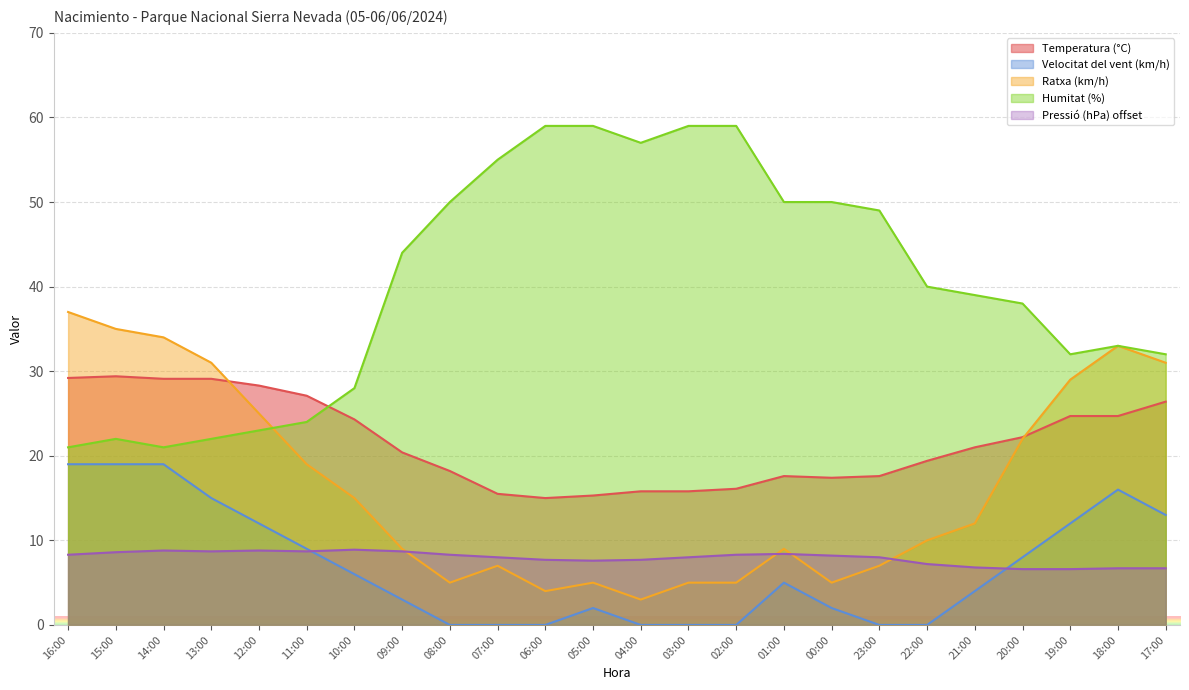

What are all the series names shown in the legend?

Temperatura (°C), Velocitat del vent (km/h), Ratxa (km/h), Humitat (%), Pressió (hPa) offset